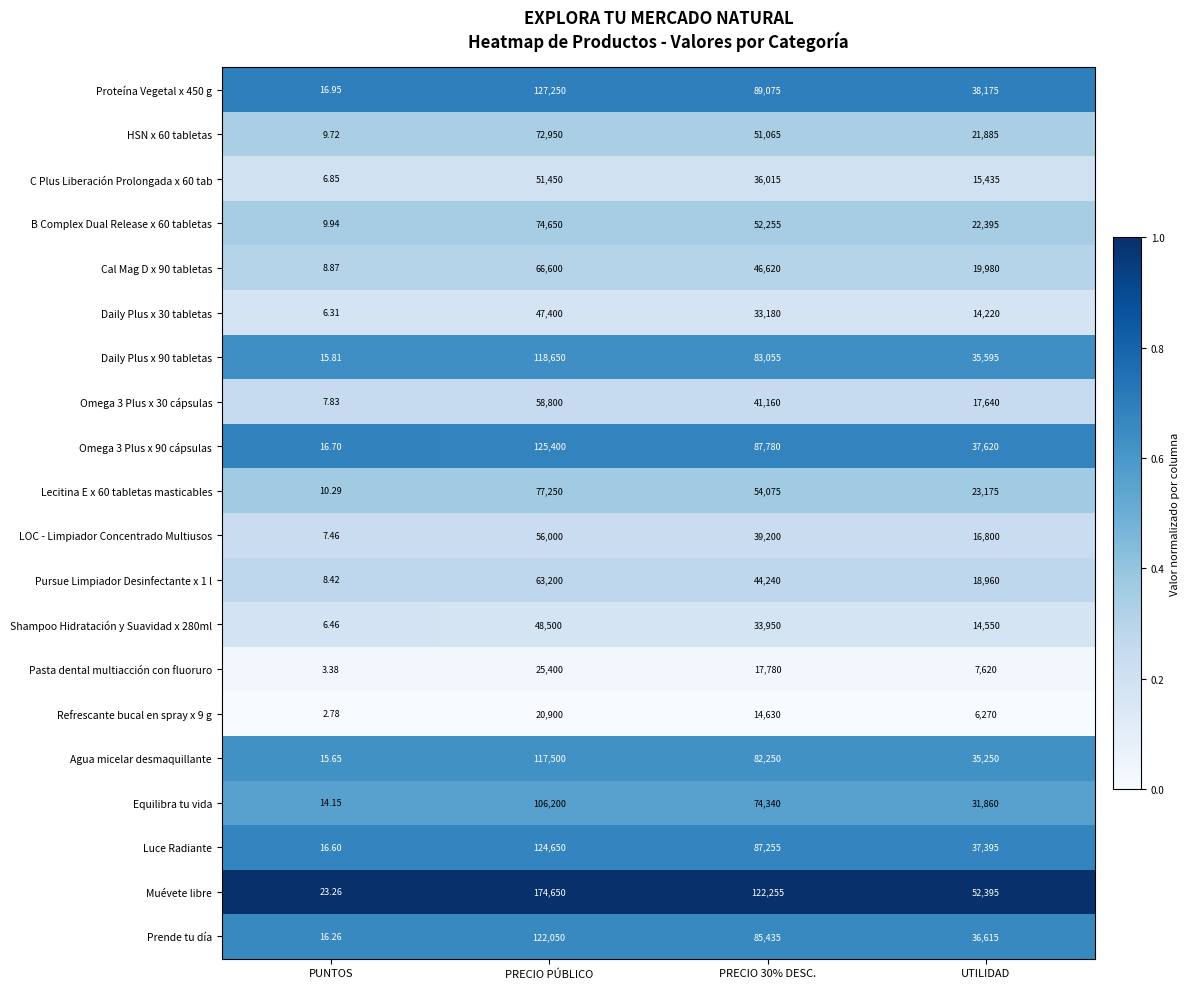

Which series has the largest range (max minus min)?

Muévete libre